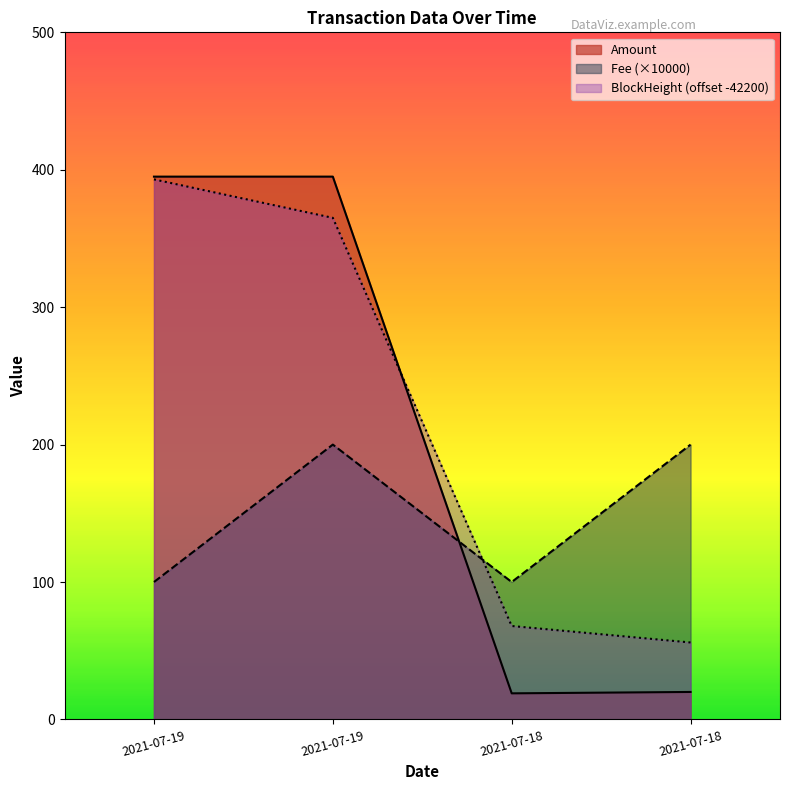

What is the approximate value of BlockHeight at 2021-07-19?

393.0